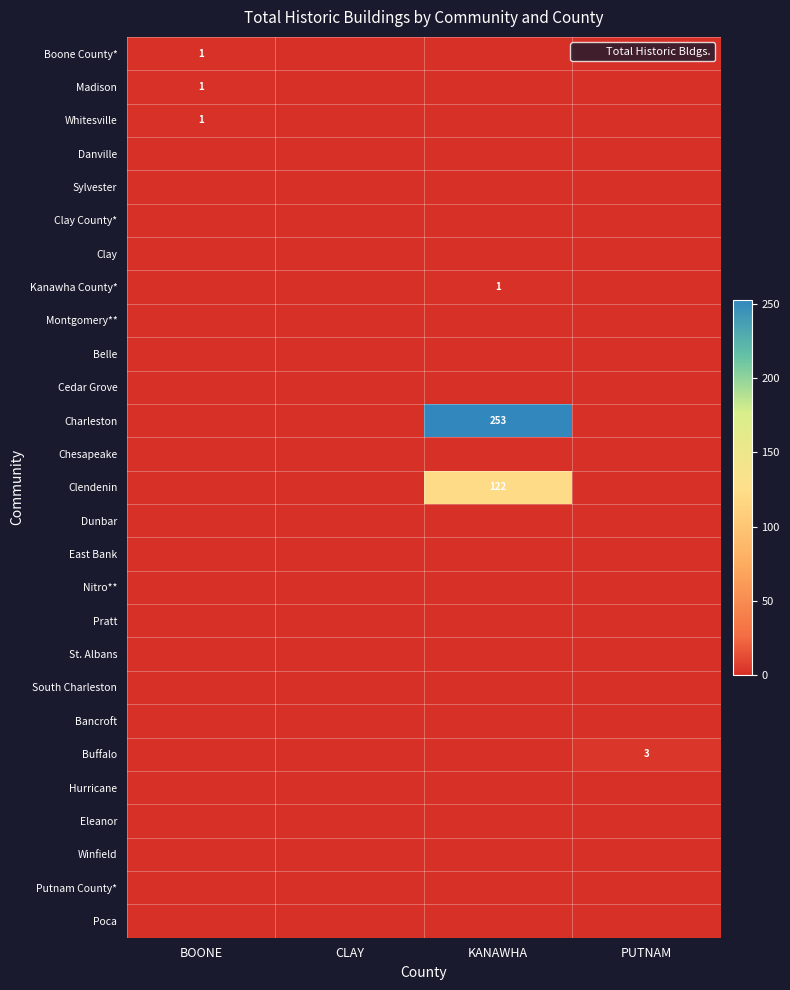

Is it true that Charleston equals 0 at BOONE?

True